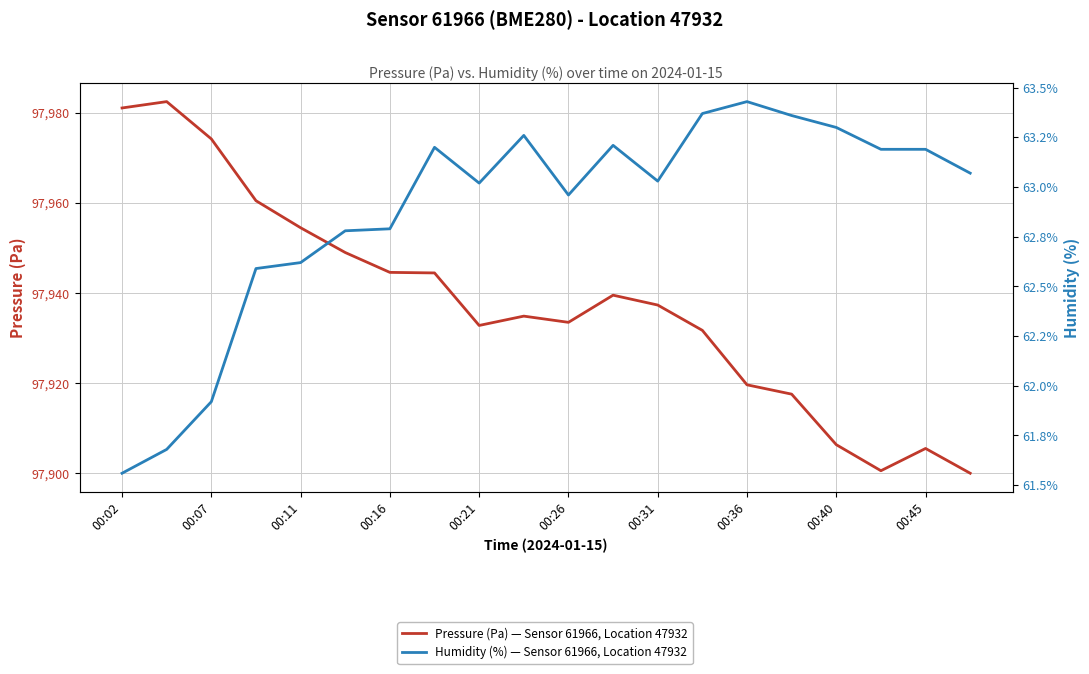

How many lines are shown in the chart?

2